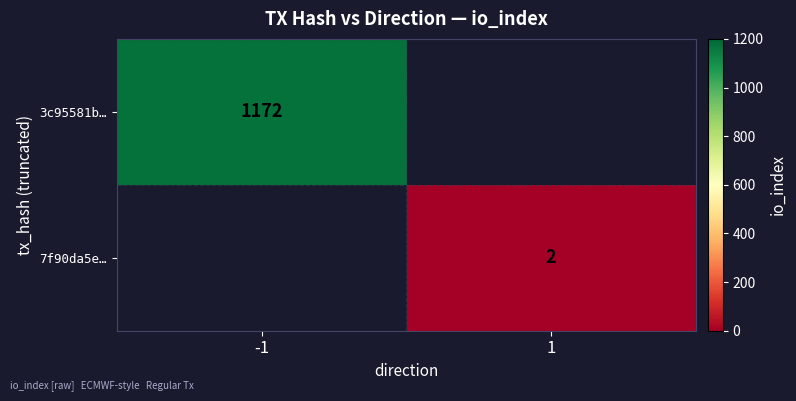

What is the maximum value shown in the chart?

1172.0